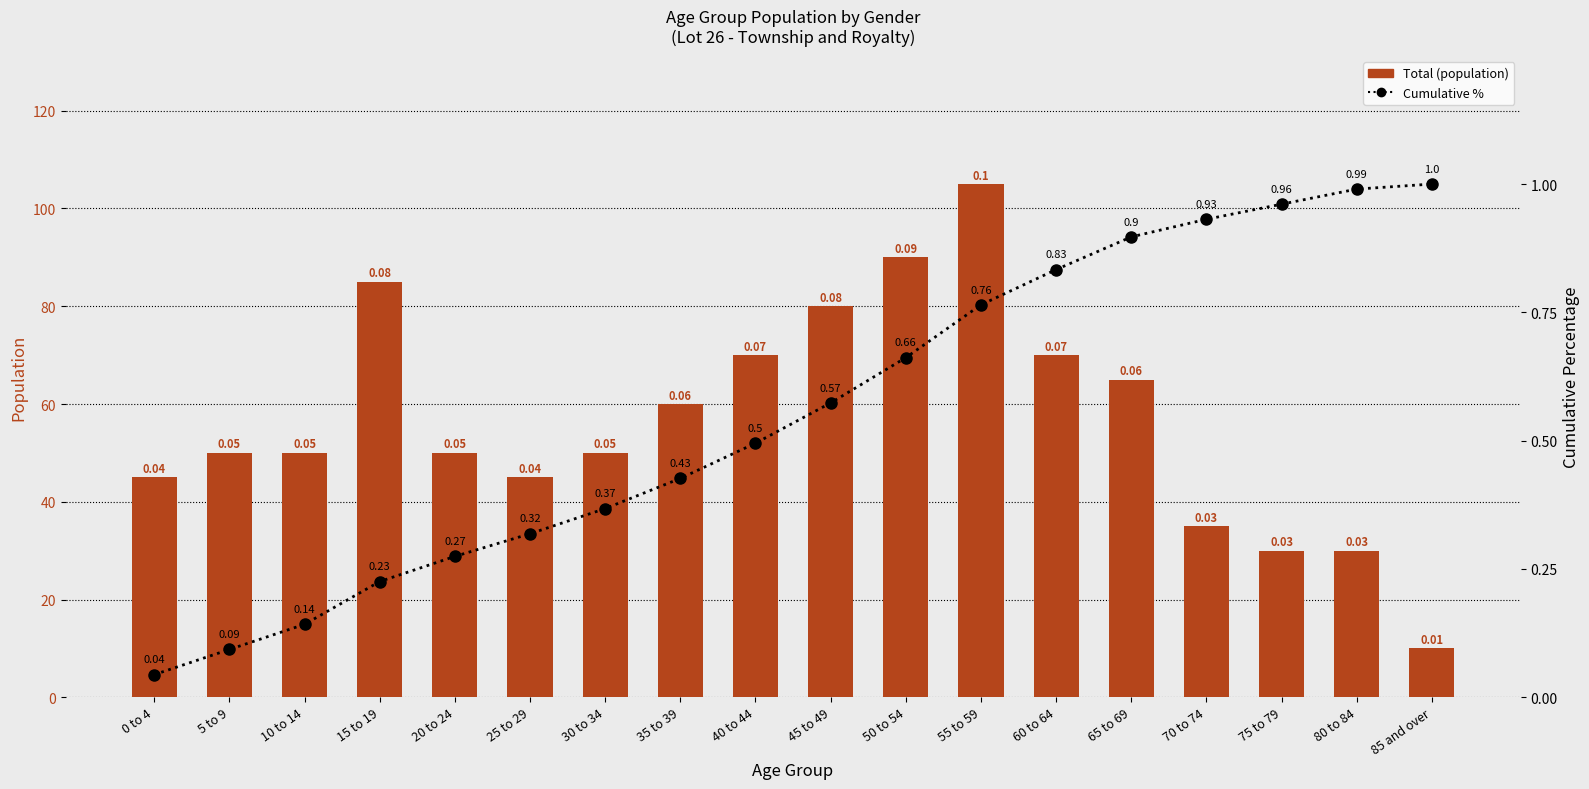

The value of Total at 35 to 39 is 60.0. True or false?

True